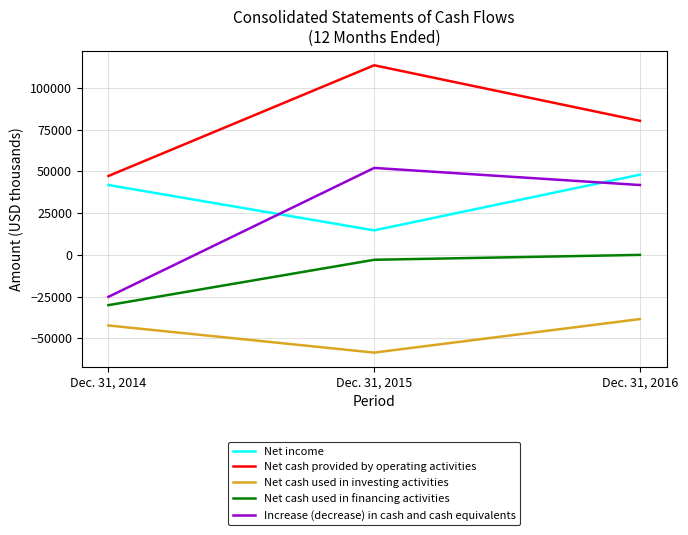

The value of Increase (decrease) in cash and cash equivalents at Dec. 31, 2015 is 52095. True or false?

True